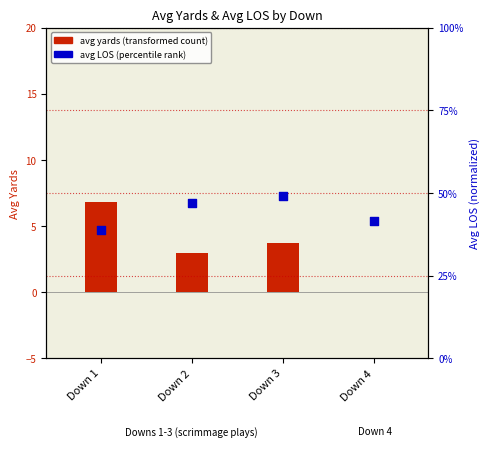

At which category is the sum across all series the highest?

Down 3